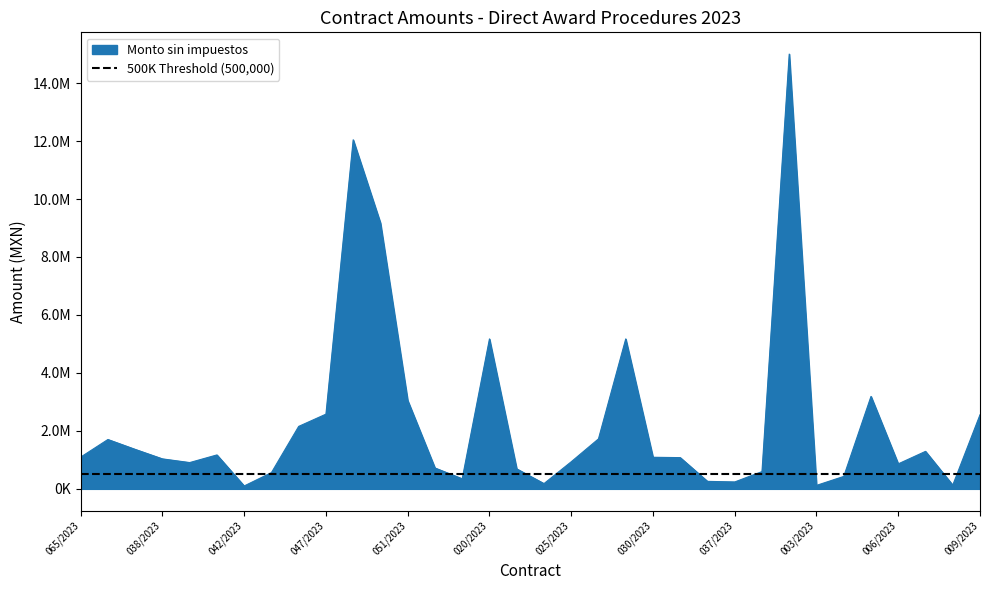

What is the label of the 23rd point from the left?

035/2023